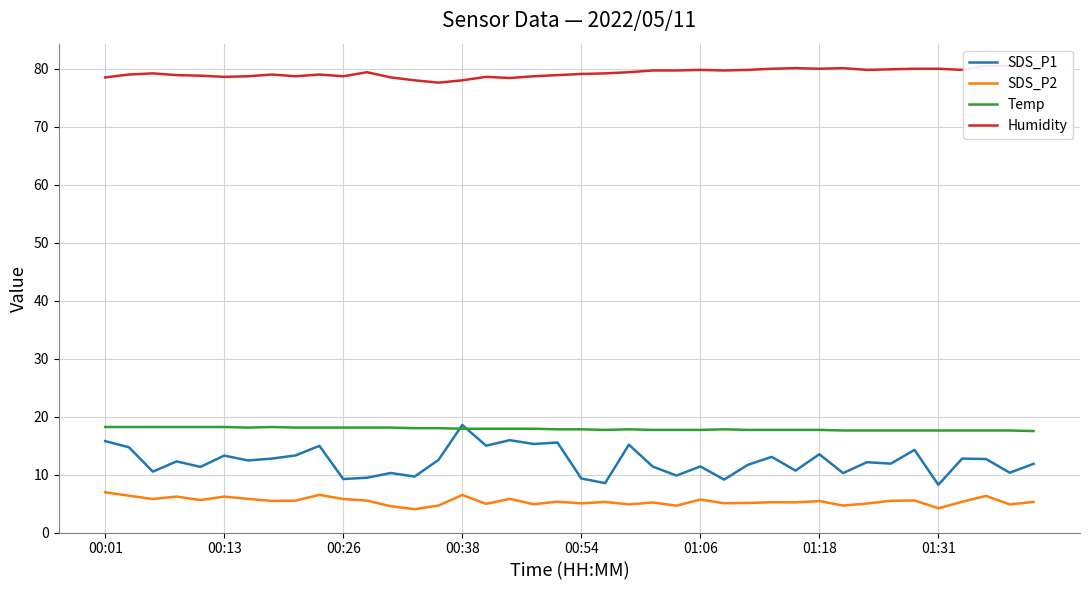

True or false: Temp and SDS_P2 cross at least once.

False